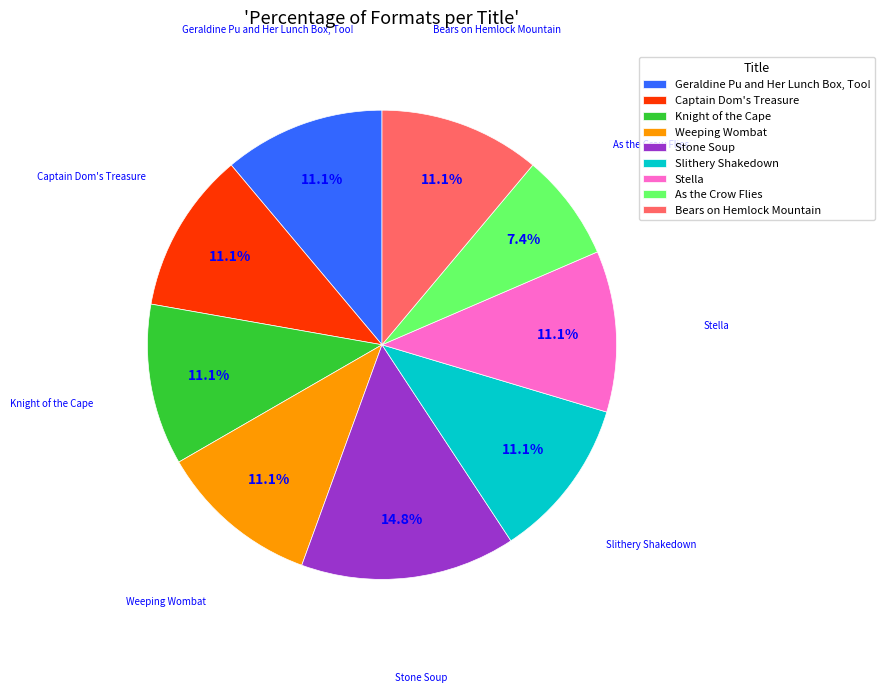

True or false: Captain Dom's Treasure accounts for 2% of the total.

False